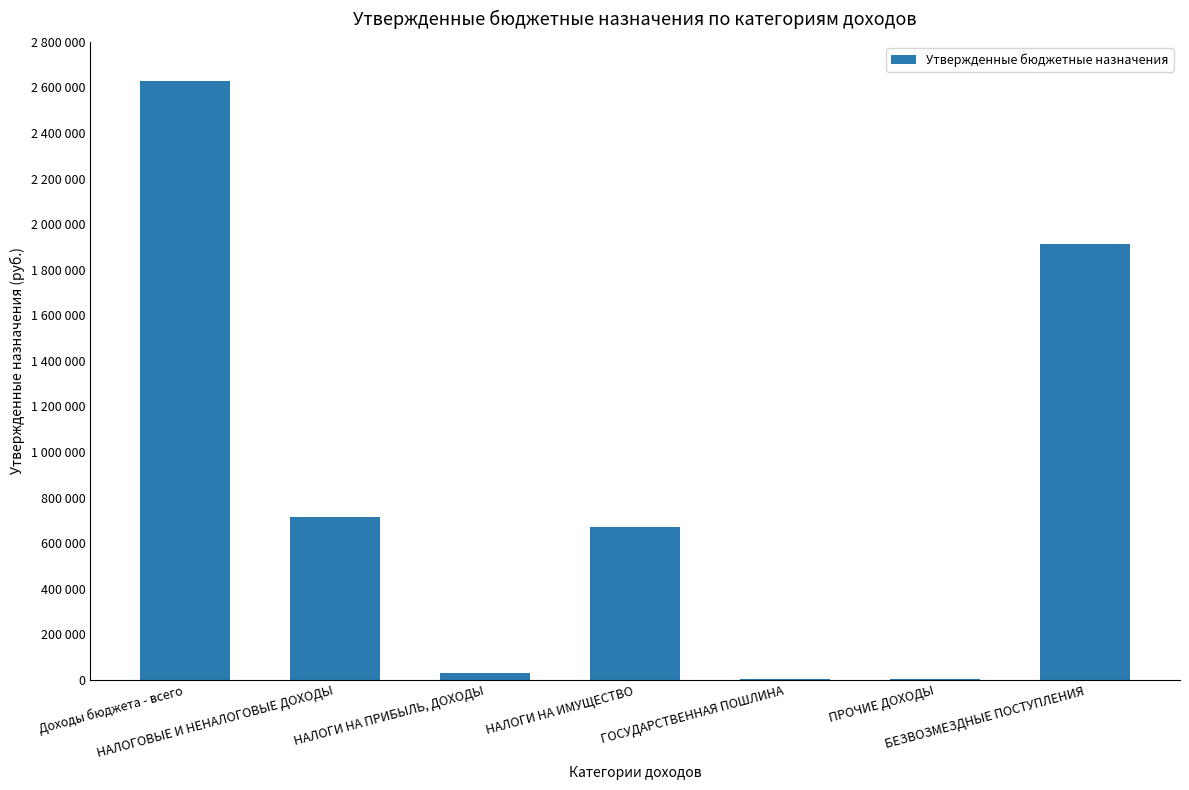

What is the change in value from НАЛОГИ НА ПРИБЫЛЬ, ДОХОДЫ to НАЛОГИ НА ИМУЩЕСТВО?

+640000.0